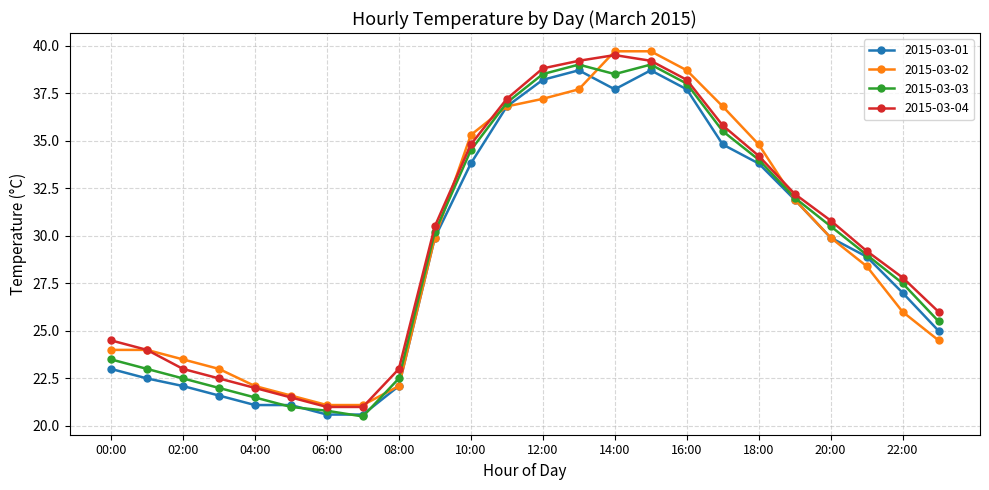

In 2015-03-03, how many points are higher than both neighbors (excluding endpoints)?

2